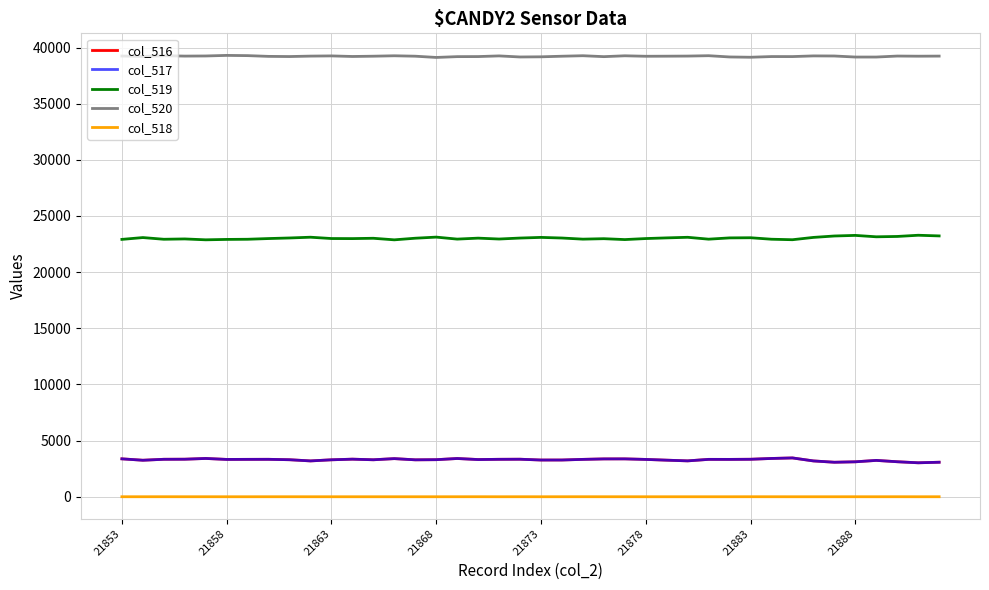

What is the greatest value displayed?

39298